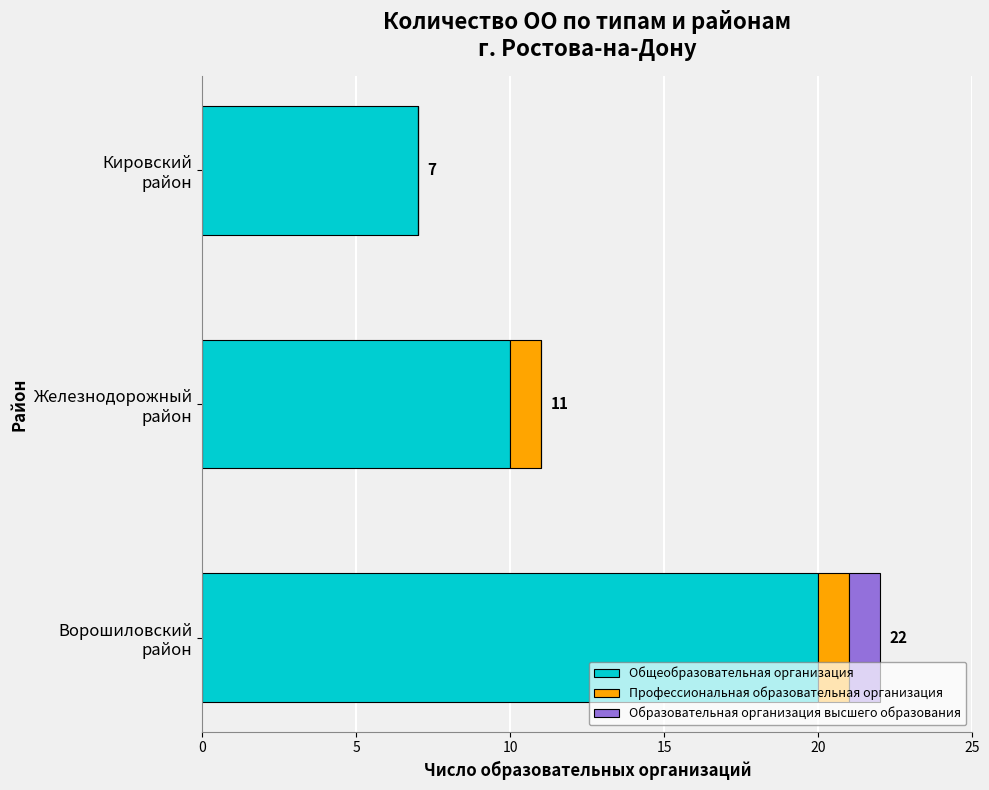

What is the highest value of the Общеобразовательная организация series?

20